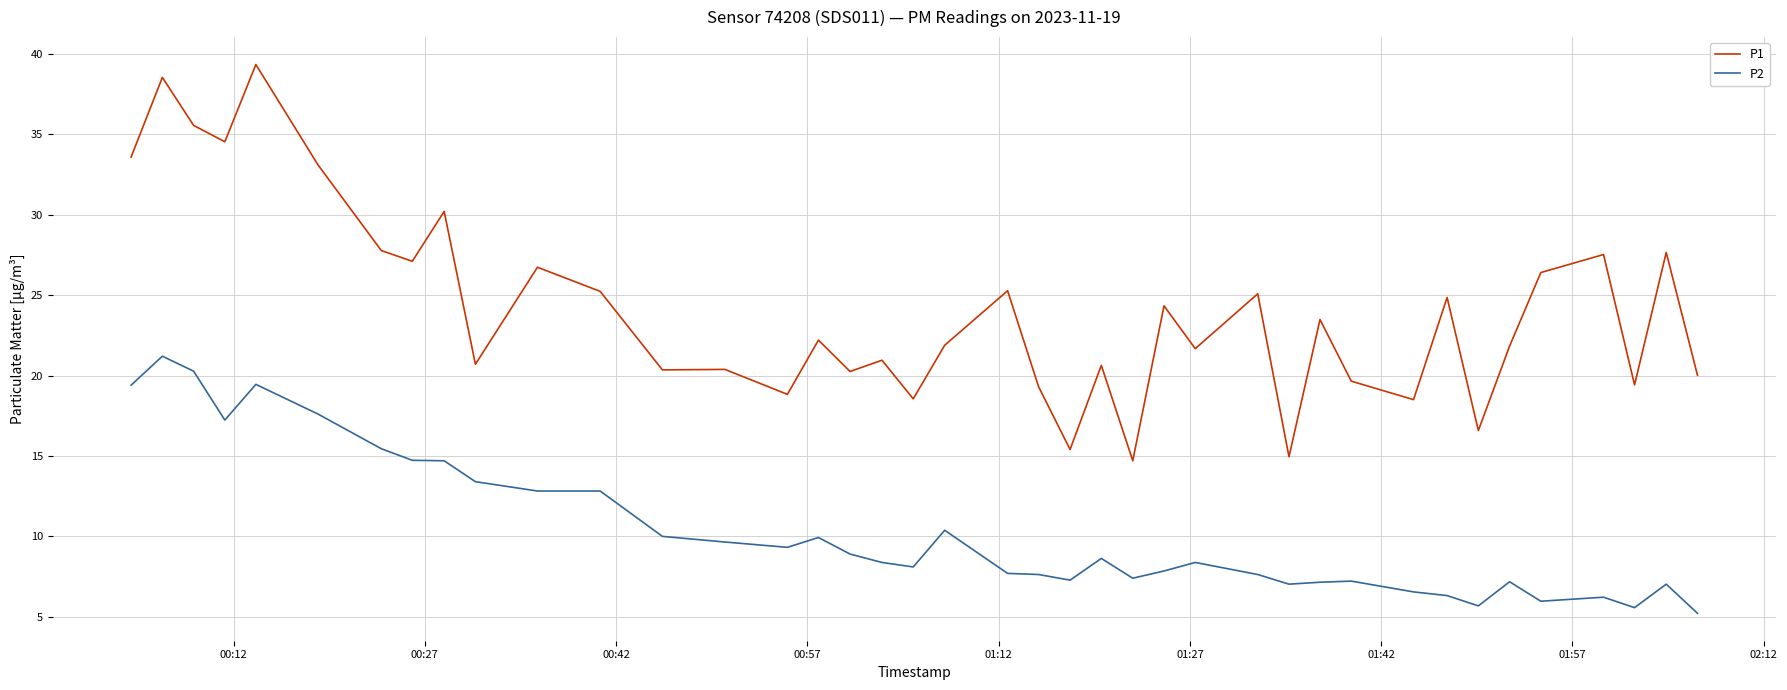

Which series has the widest spread of values?

P1